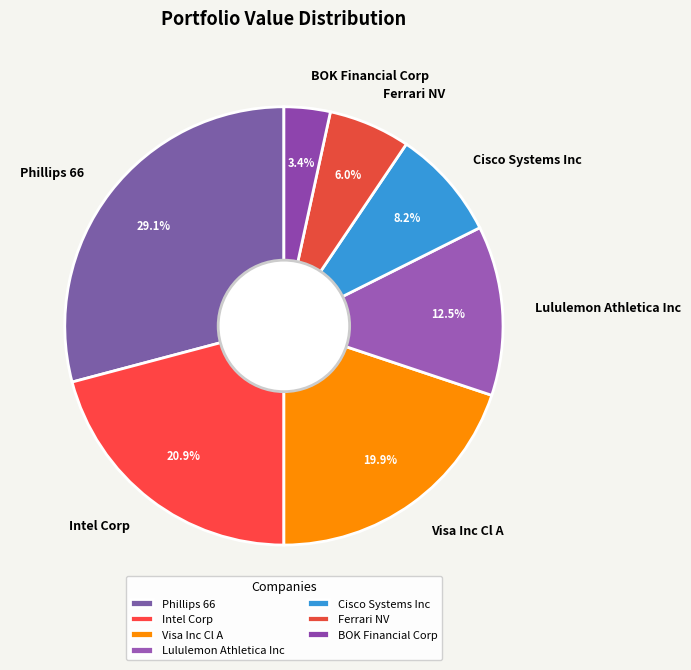

What portion of the pie excludes BOK Financial Corp?

96.6%